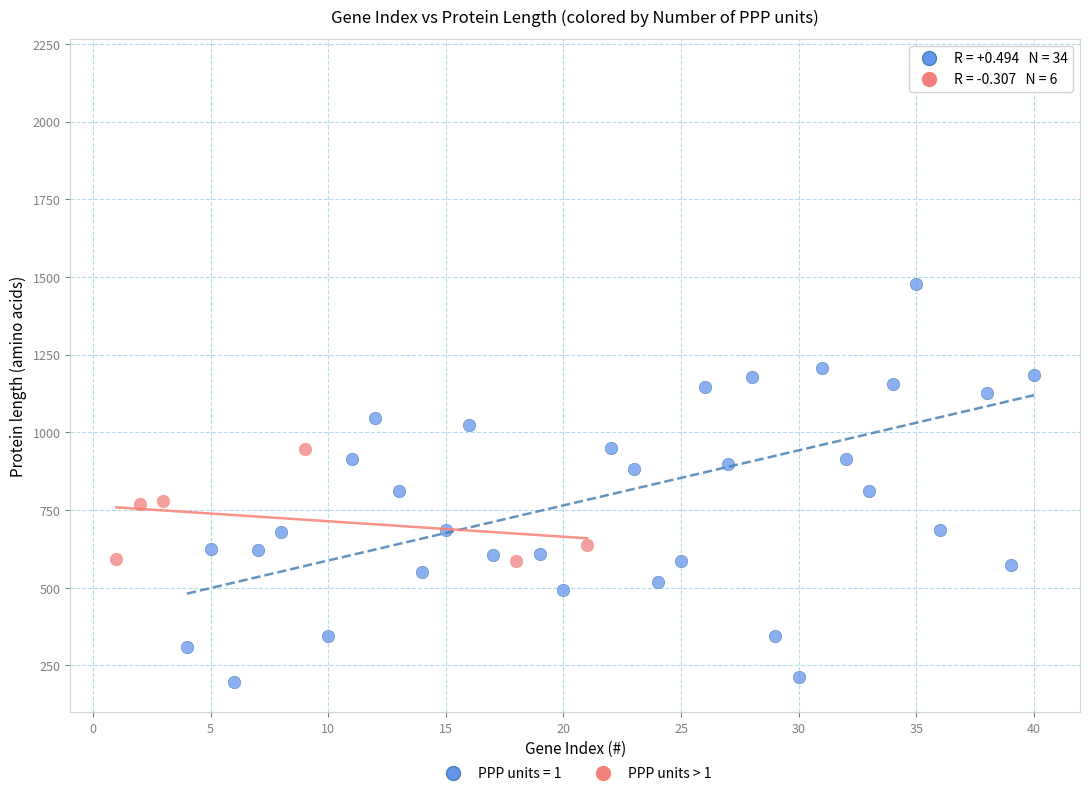

Which series reaches the minimum Y coordinate?

PPP units = 1